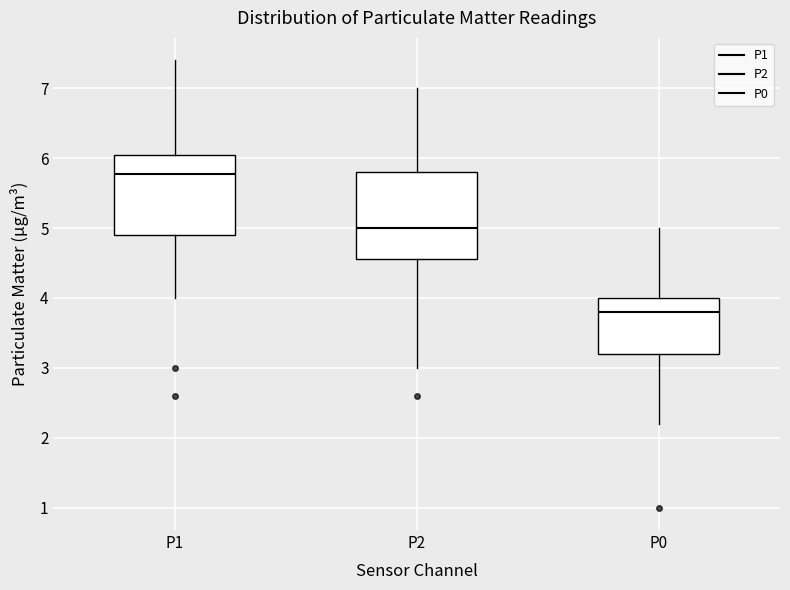

Where does the lower whisker of the box for P0 end on the y-axis? The values are not printed on the chart, so give them approximately, as read against the axis.

2.2